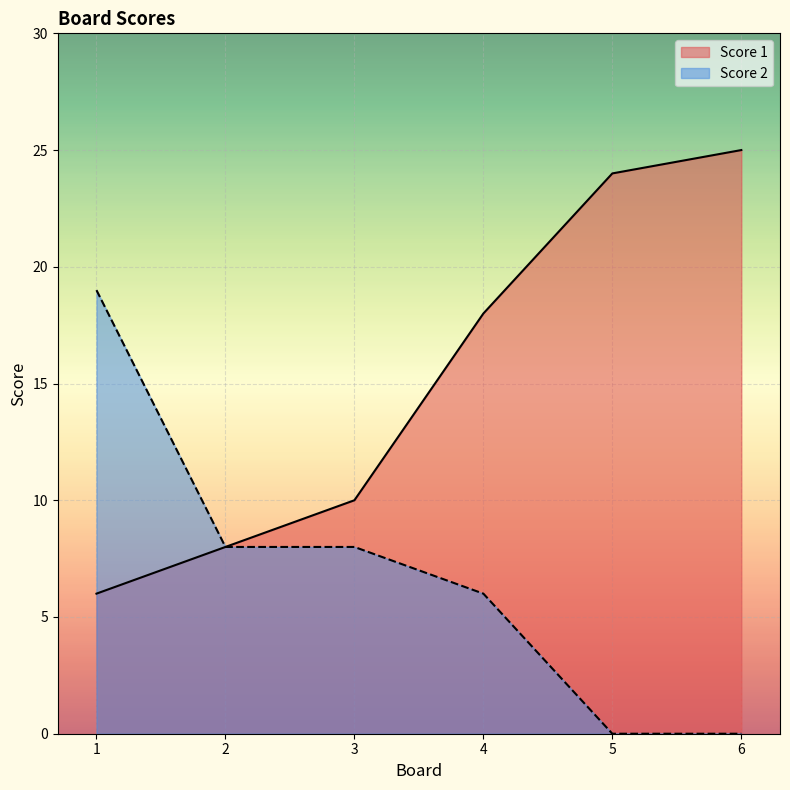

True or false: Score 1 has a value of 9 at 5.

False